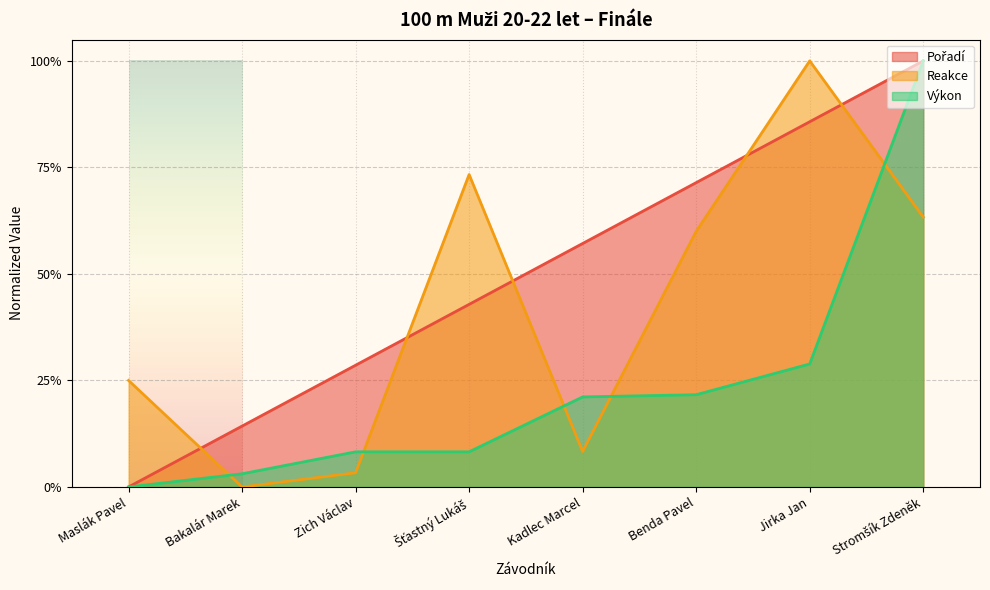

What are all the series names shown in the legend?

Pořadí, Reakce, Výkon